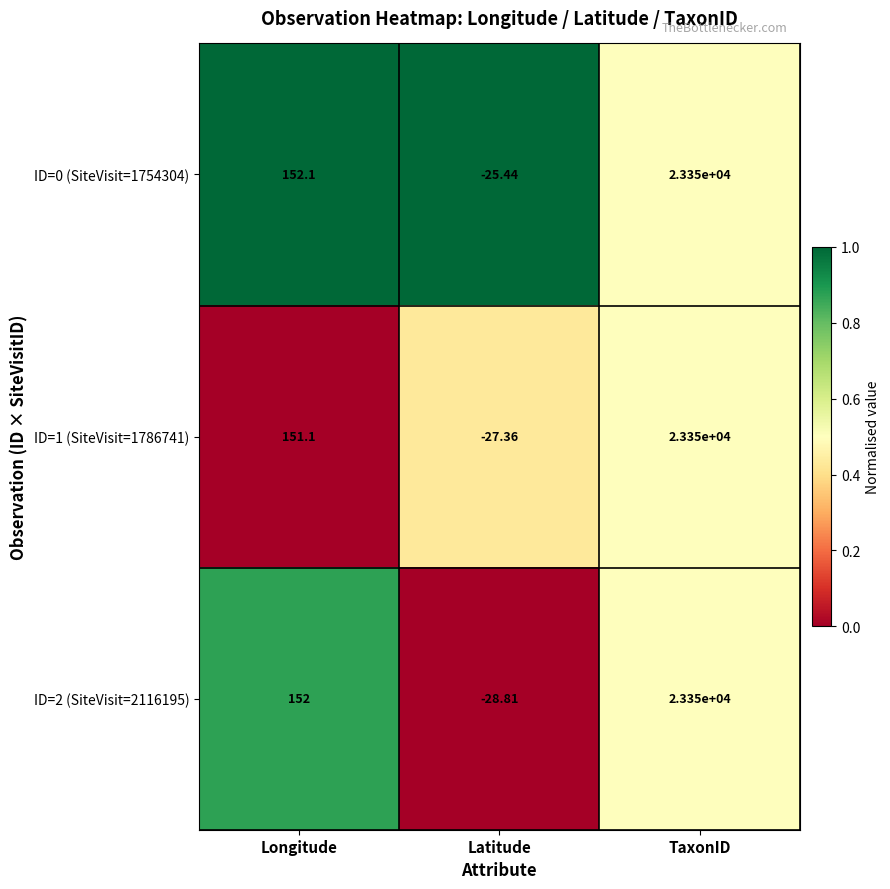

Rank the series at Latitude from lowest to highest value.

ID=2 (SiteVisit=2116195), ID=1 (SiteVisit=1786741), ID=0 (SiteVisit=1754304)